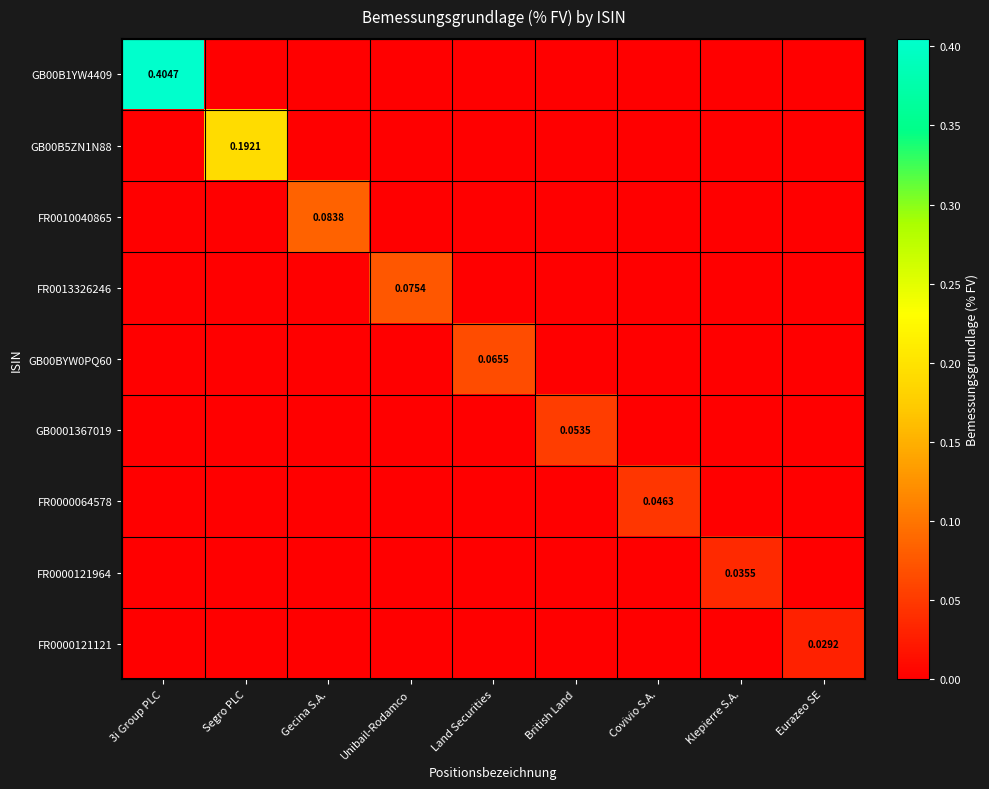

What is the difference between the maximum and minimum values in the GB00B1YW4409 series?

0.4